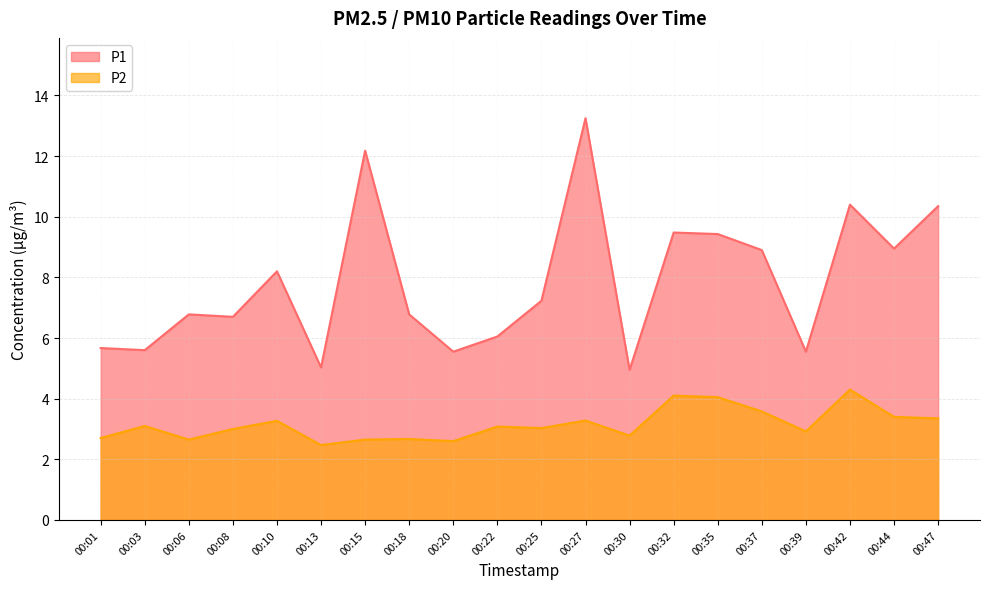

At how many categories does at least one series exceed 7?

10